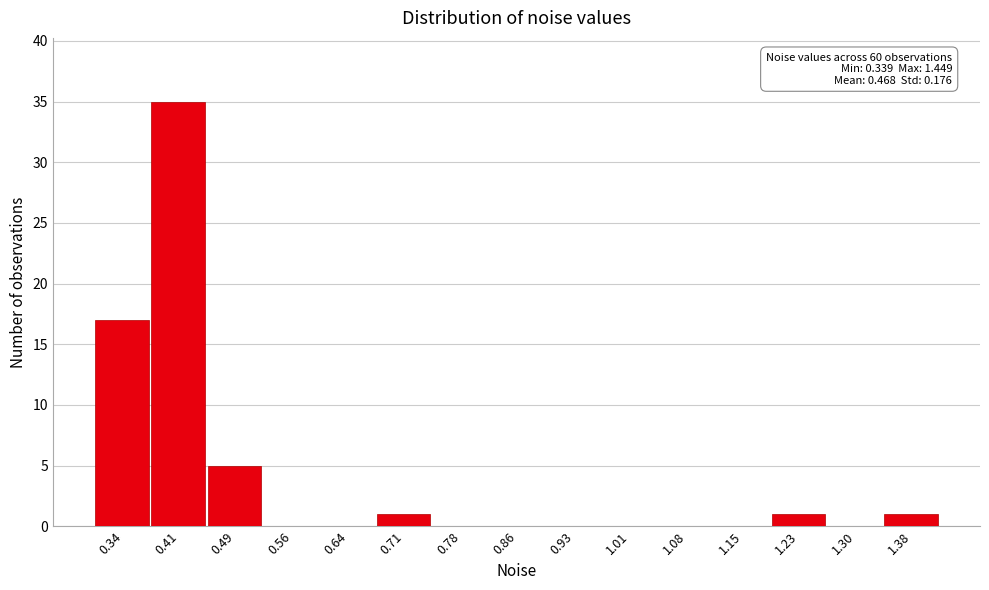

Reading right to left, list all the values displayed in this chart.

1.38=1	1.30=0	1.23=1	1.15=0	1.08=0	1.01=0	0.93=0	0.86=0	0.78=0	0.71=1	0.64=0	0.56=0	0.49=5	0.41=35	0.34=17